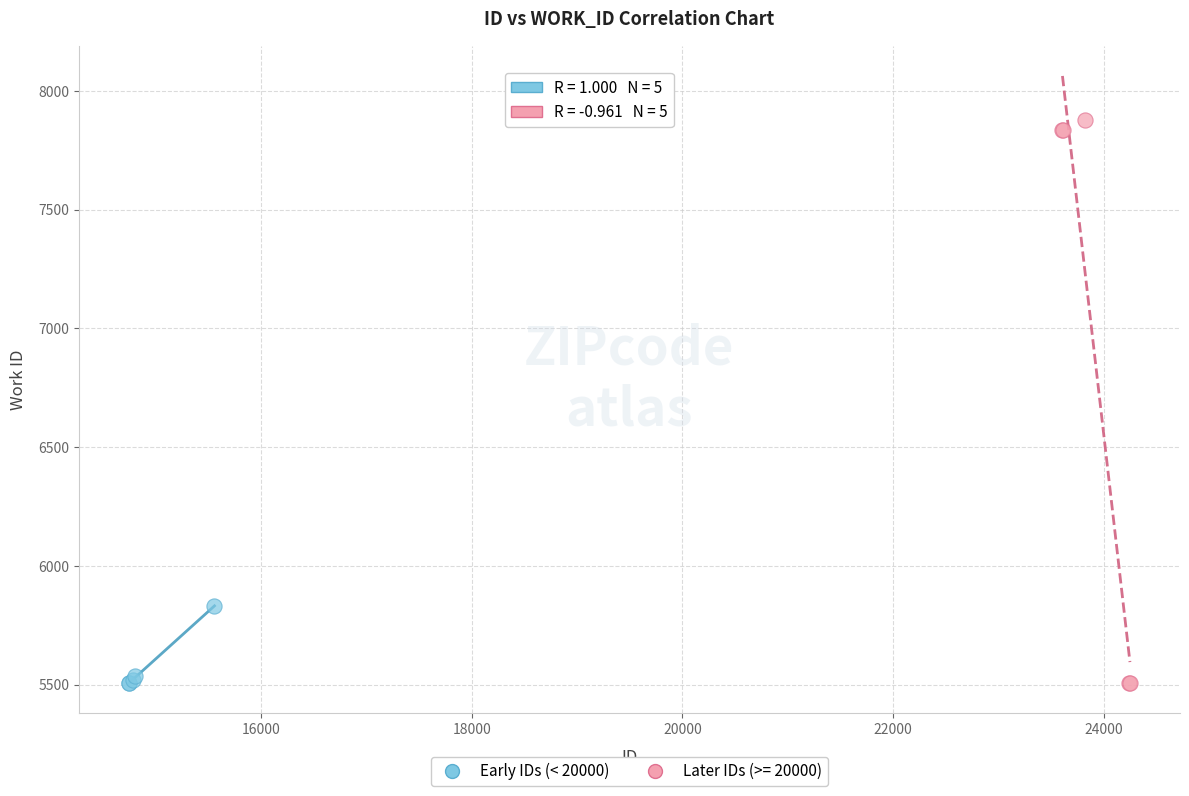

Which series reaches the maximum Y coordinate?

Later IDs (>= 20000)